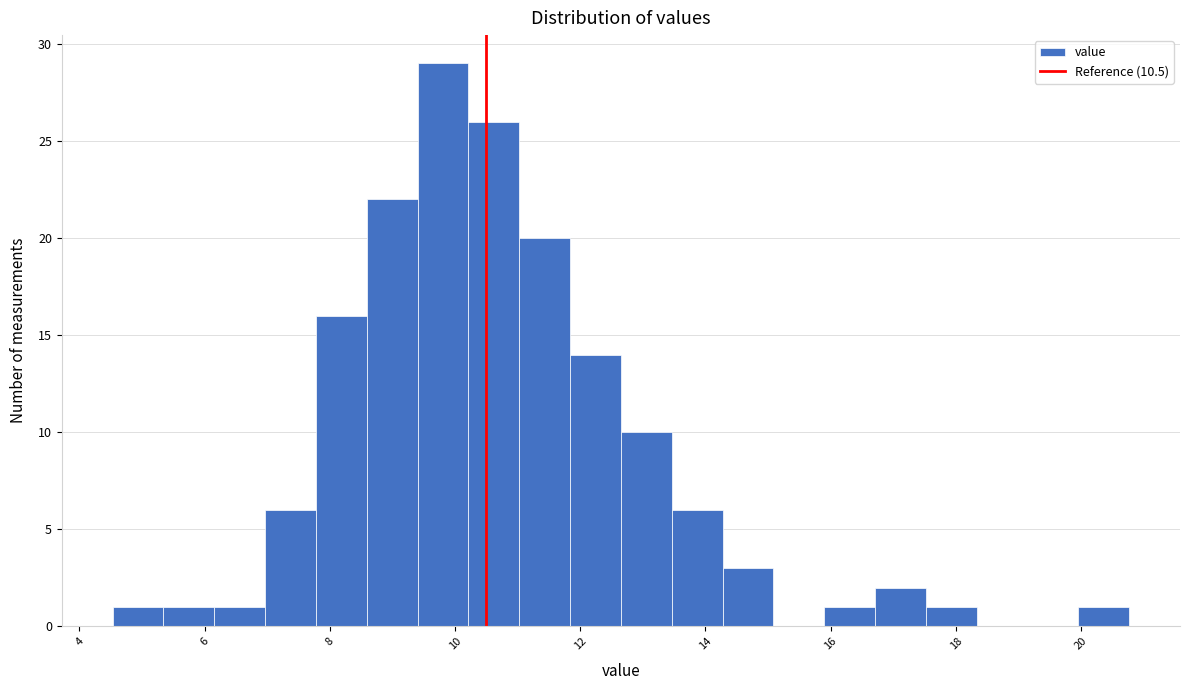

Reading left to right, transcribe this chart: for each bar, give the range it covers on the x-axis and its height. Neither the bar edges nor the heights are printed on the chart, so give them approximately, as read against the axes.

4.6 to 5.4: 1
5.4 to 6.2: 1
6.2 to 7.0: 1
7.0 to 7.8: 6
7.8 to 8.6: 16
8.6 to 9.4: 22
9.4 to 10.2: 29
10.2 to 11.0: 26
11.0 to 11.8: 20
11.8 to 12.6: 14
12.6 to 13.4: 10
13.4 to 14.2: 6
14.2 to 15.0: 3
15.0 to 15.8: 0
15.8 to 16.8: 1
16.8 to 17.6: 2
17.6 to 18.4: 1
18.4 to 19.2: 0
19.2 to 20.0: 0
20.0 to 20.8: 1